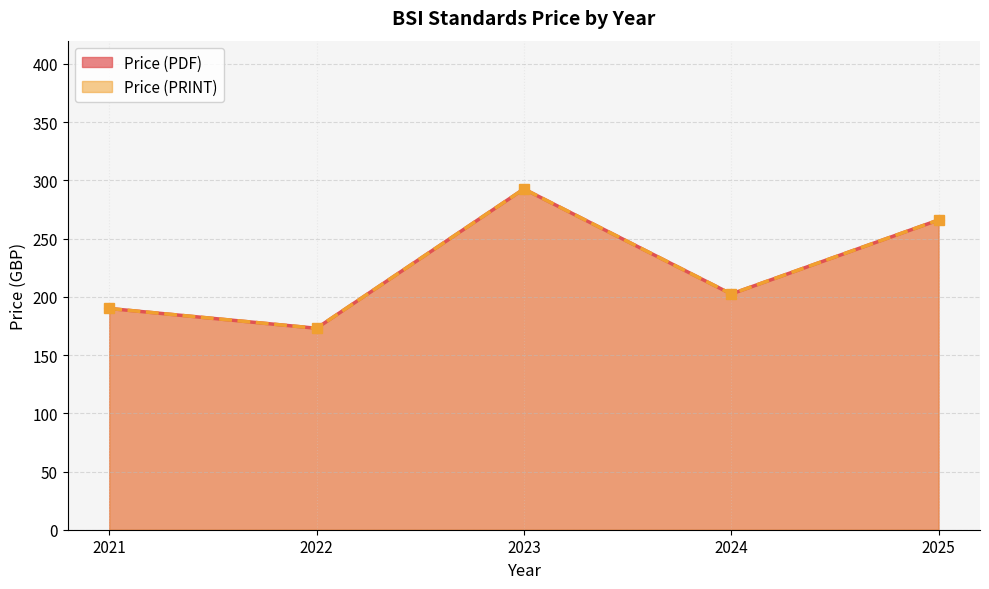

Which series has the widest spread of values?

Price (PDF)